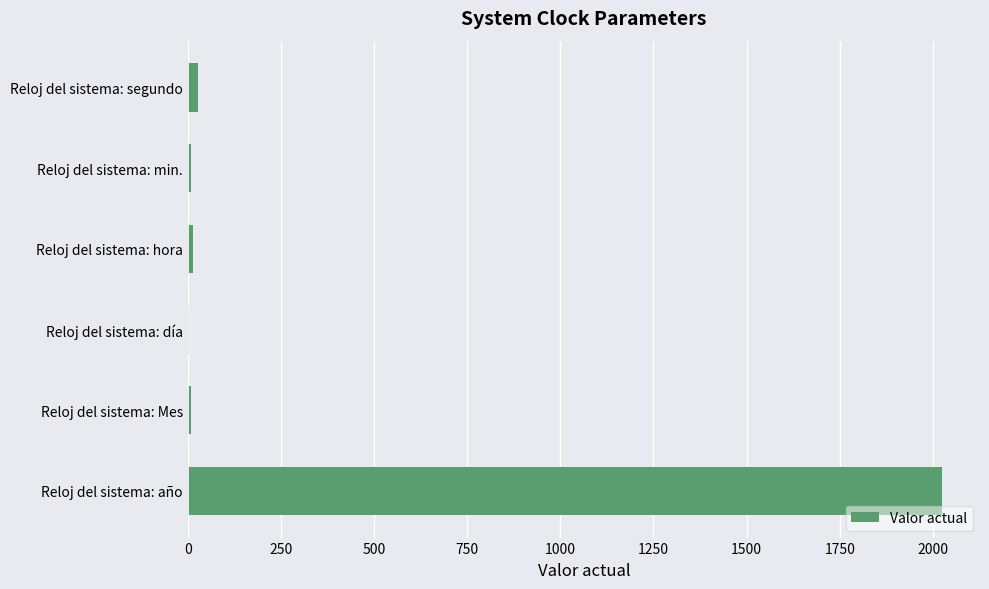

How many series are shown in this chart?

1